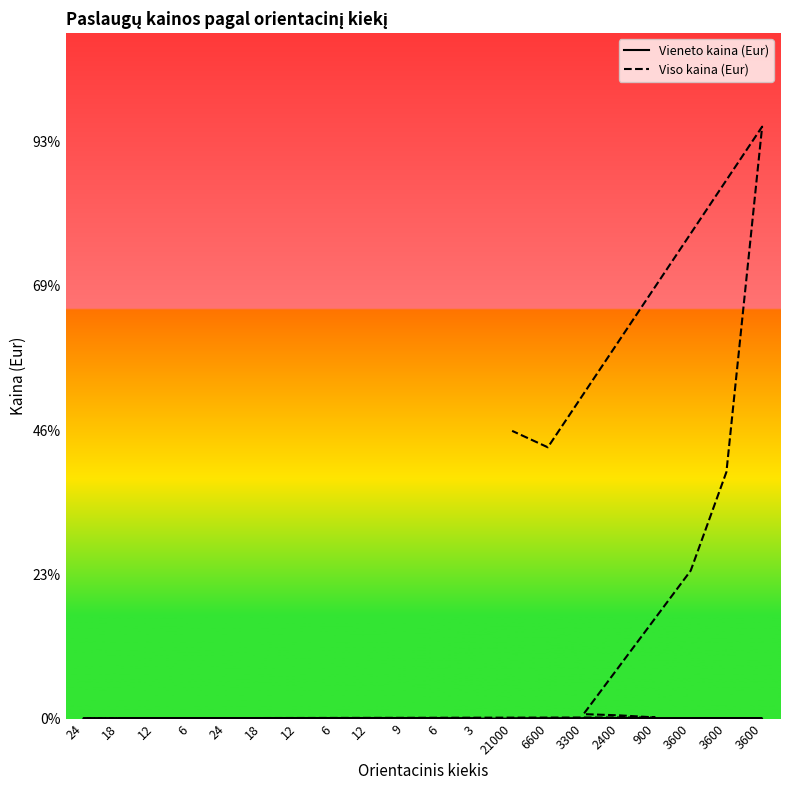

At 24, list the series in order from smallest to largest.

Vieneto kaina (Eur), Viso kaina (Eur)